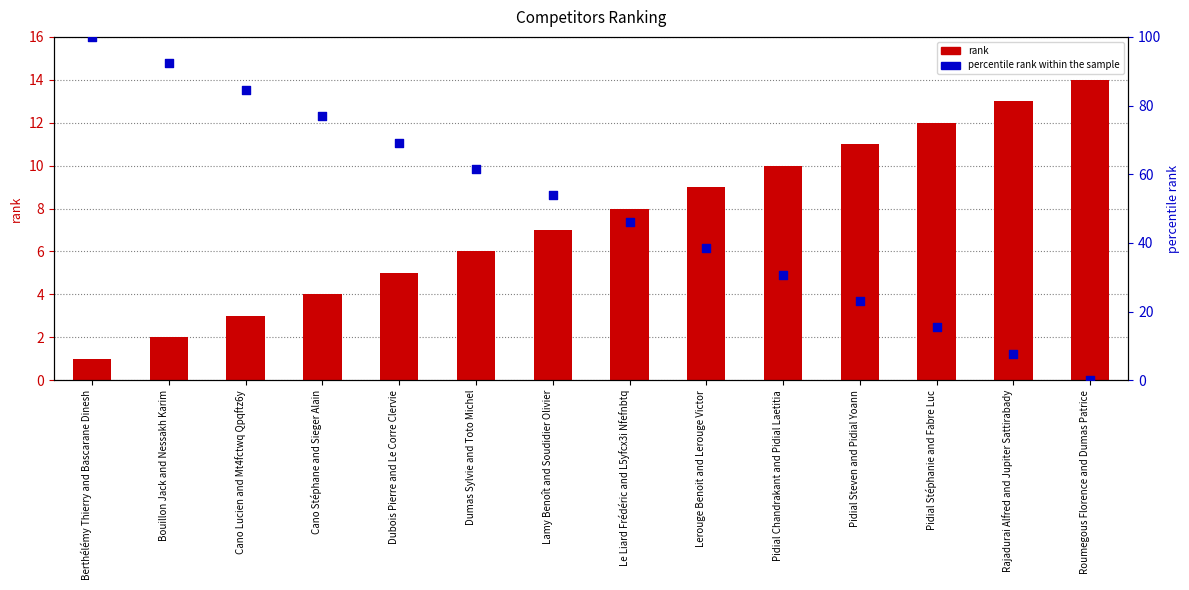

Which series reaches the minimum Y coordinate?

percentile rank within the sample